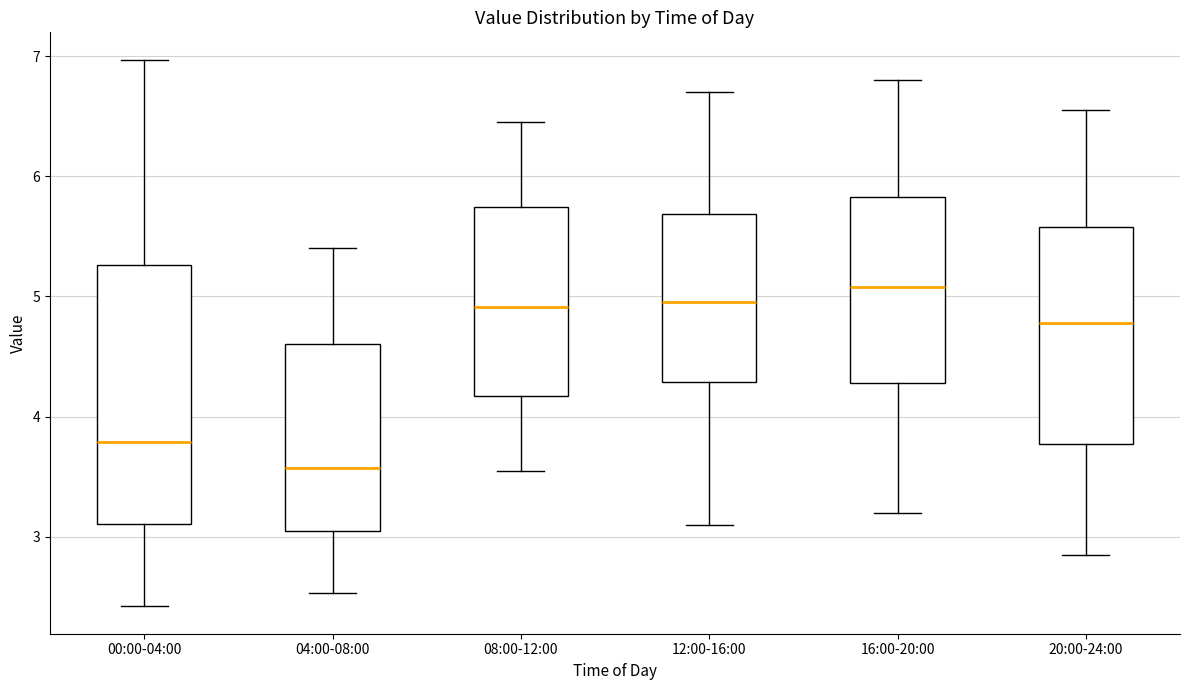

Where does the lower whisker of the box for 08:00-12:00 end on the y-axis? The values are not printed on the chart, so give them approximately, as read against the axis.

3.6